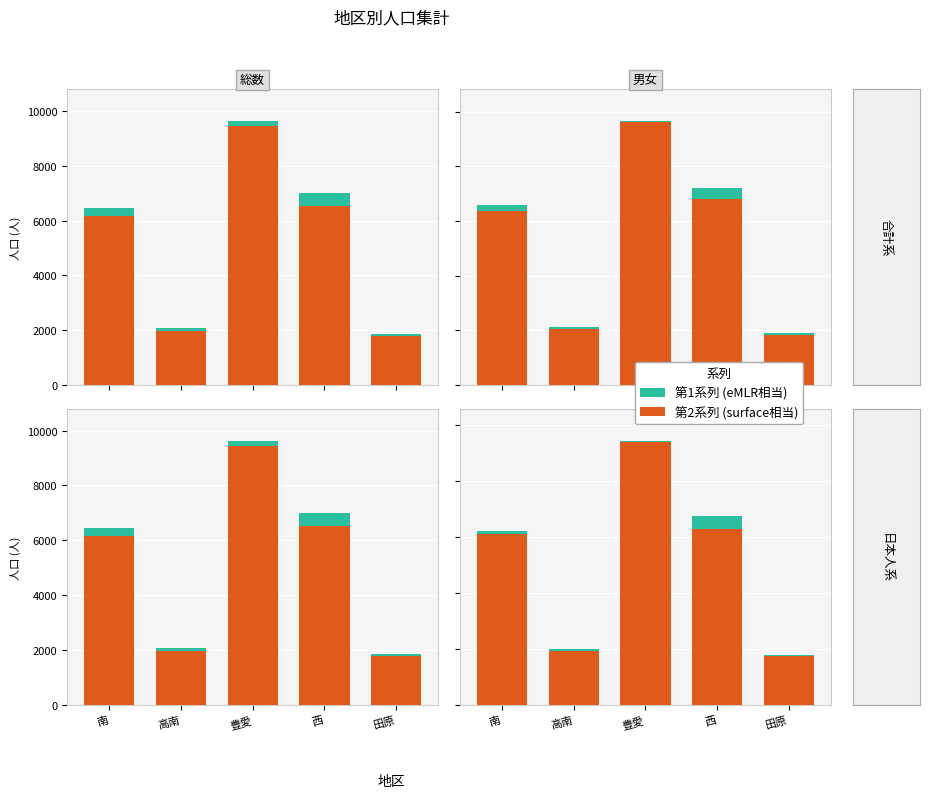

Which series has the widest spread of values?

日本人計